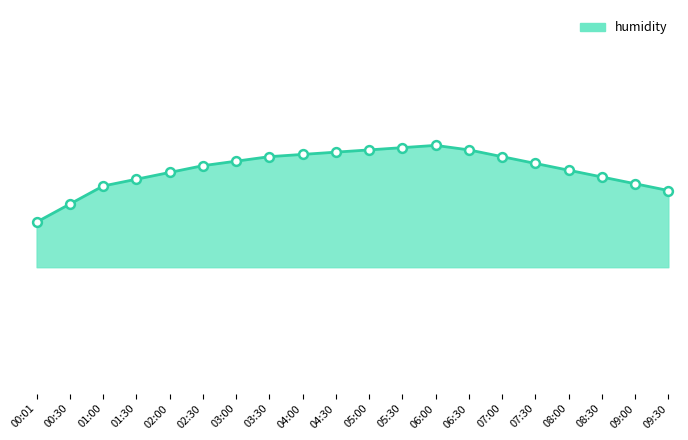

Which has a higher value, 00:30 or 01:00?

01:00